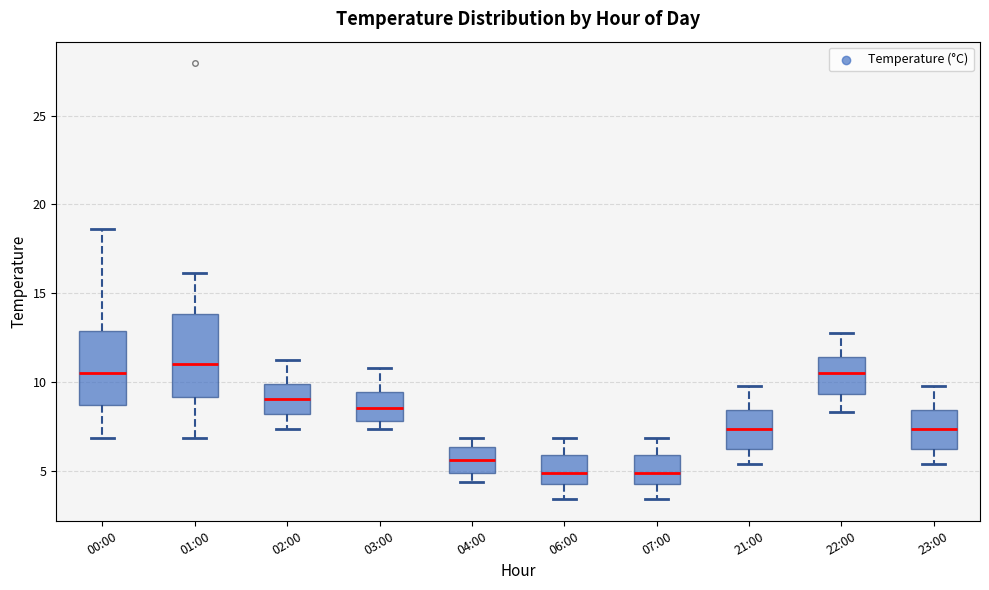

Where does the lower whisker of the box for 00:00 end on the y-axis? The values are not printed on the chart, so give them approximately, as read against the axis.

7.0